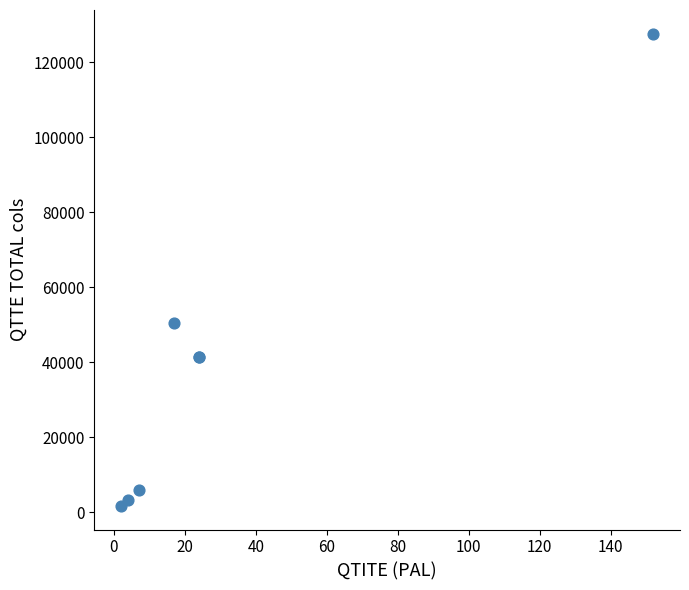

What Y value in the scatter plot is closest to 64680?

50400